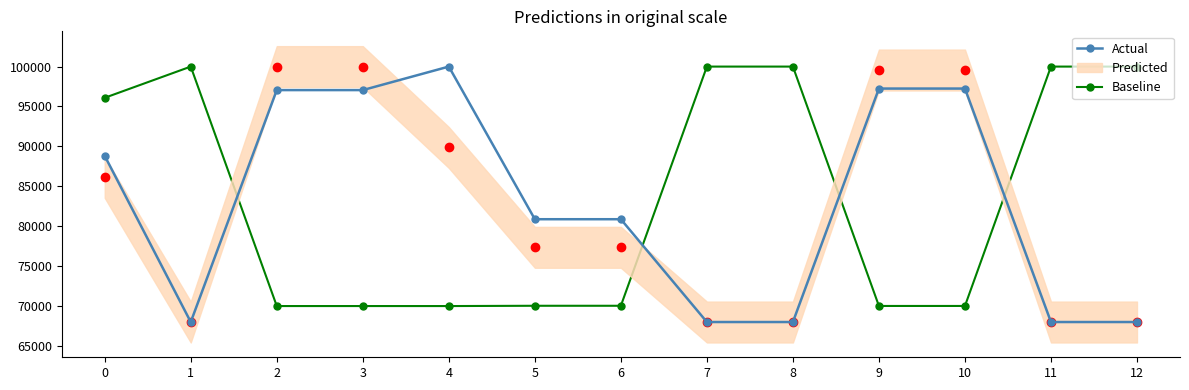

At 2, list the series in order from smallest to largest.

Baseline, Actual